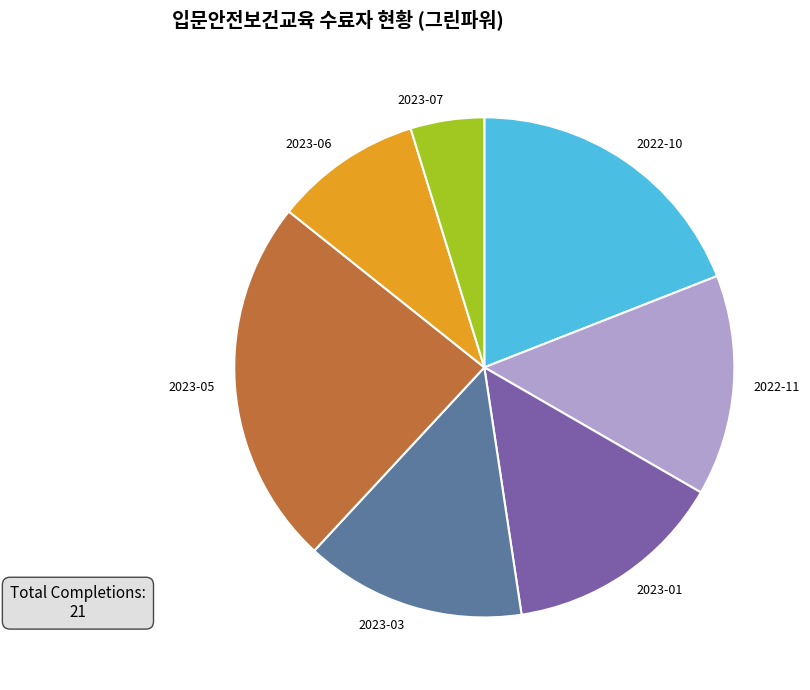

Is the sum of 2022-11 and 2023-06 greater than half?

No